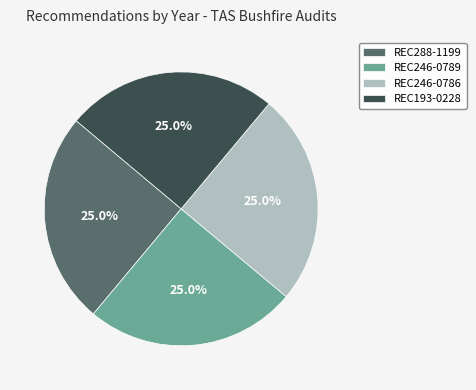

Does any single category account for the majority?

No